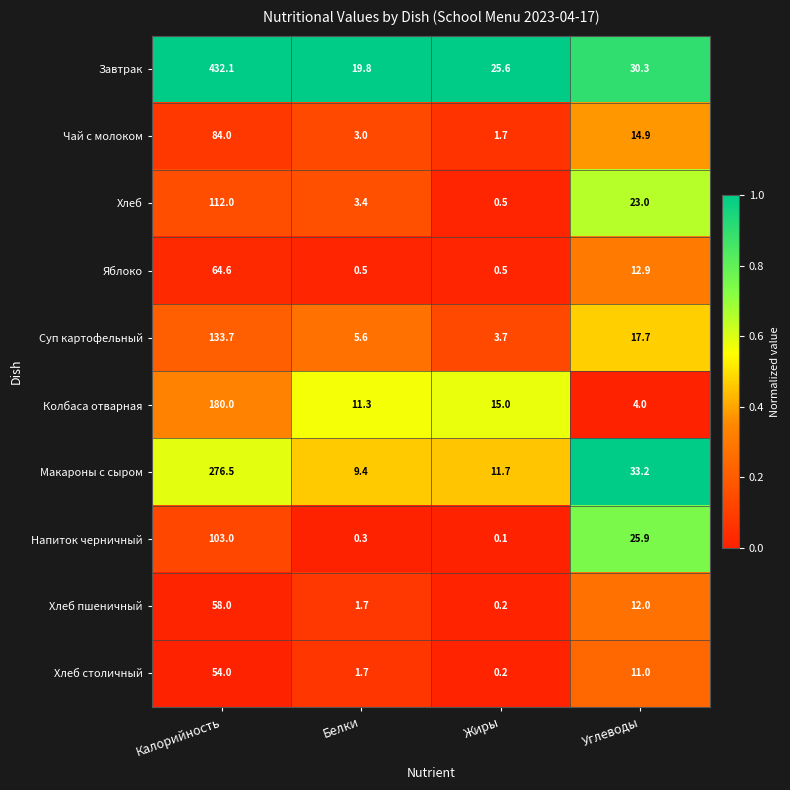

What is the sum of all Яблоко values?

78.5